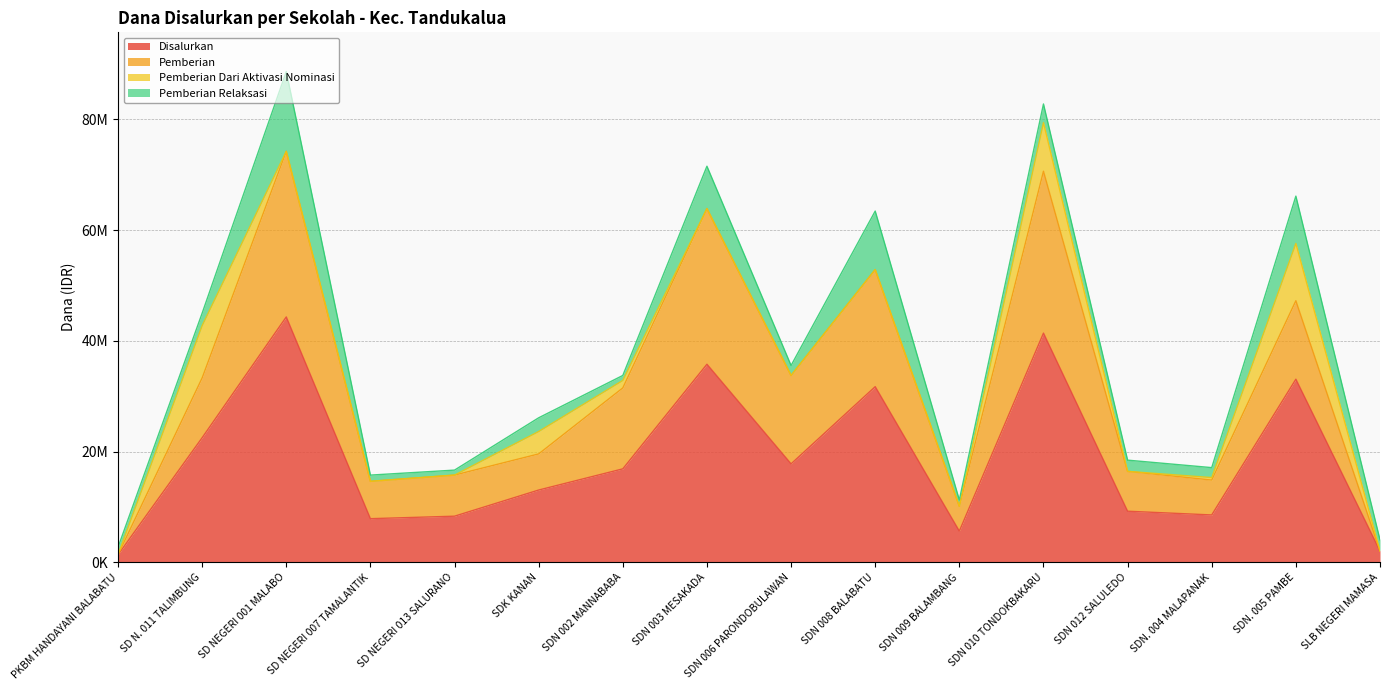

At which label is Disalurkan closest to 22837500?

SD N. 011 TALIMBUNG